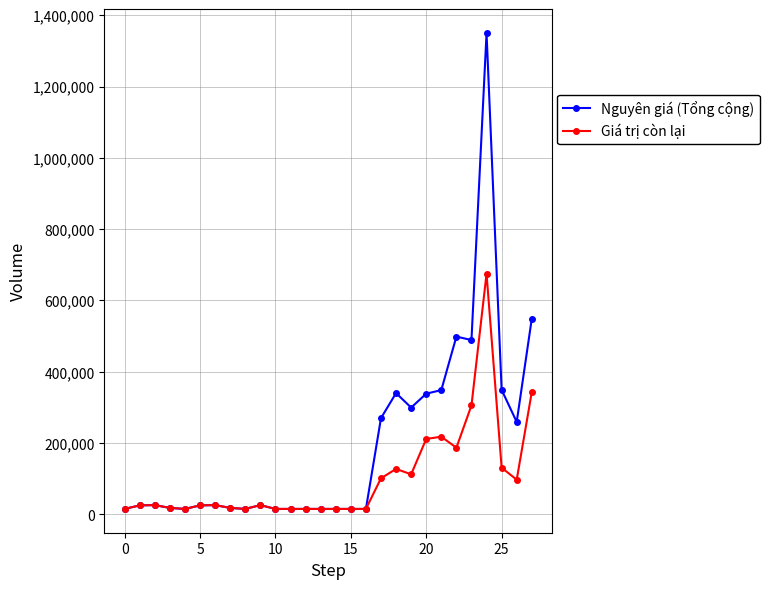

How many series are shown in this chart?

2